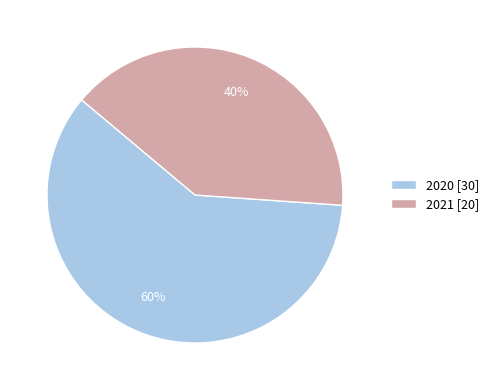

How many segments does this pie chart have?

2